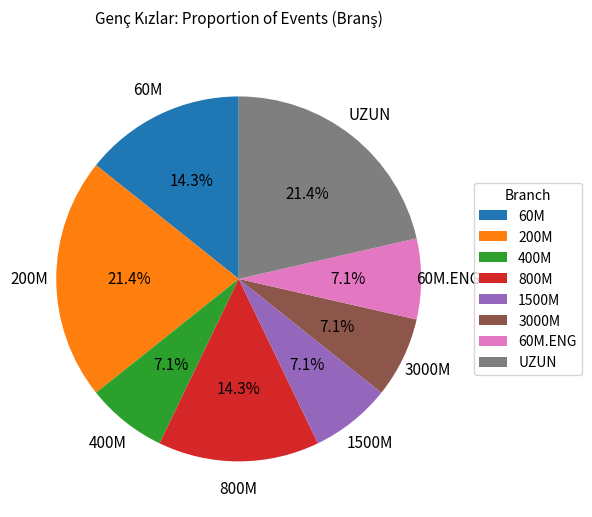

To the nearest percent, what is the difference between the UZUN and 60M slice percentages?

7%